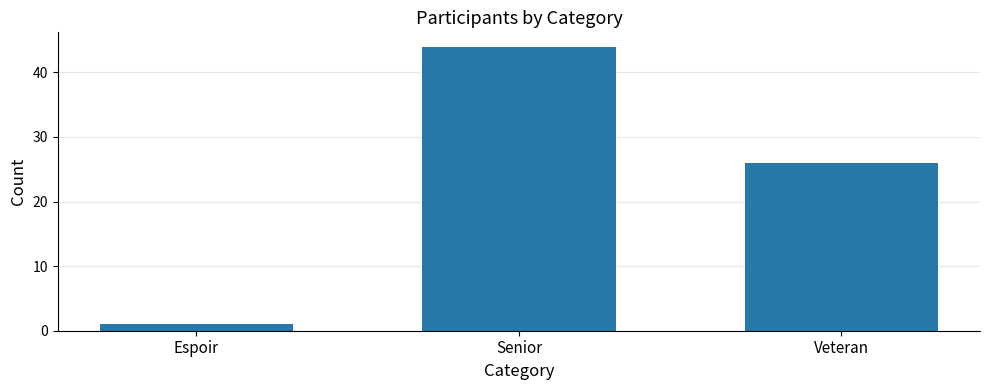

What is the average value?

24